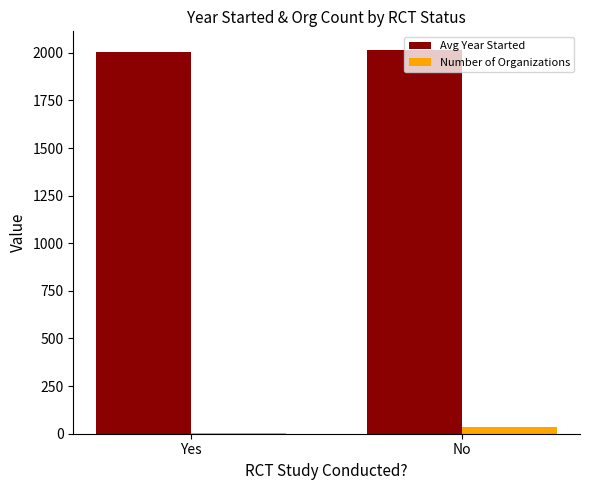

What is the sum of all Avg Year Started values?

4014.5